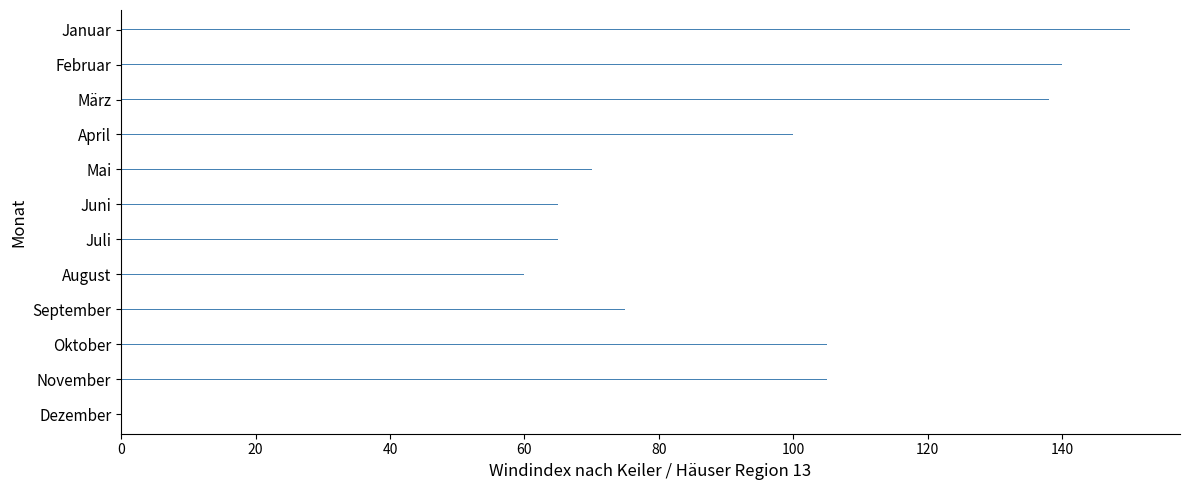

The value at Februar is 69. True or false?

False